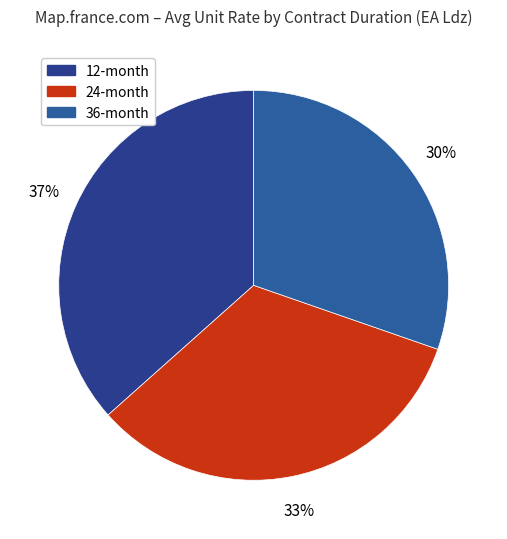

Does any single category account for the majority?

No